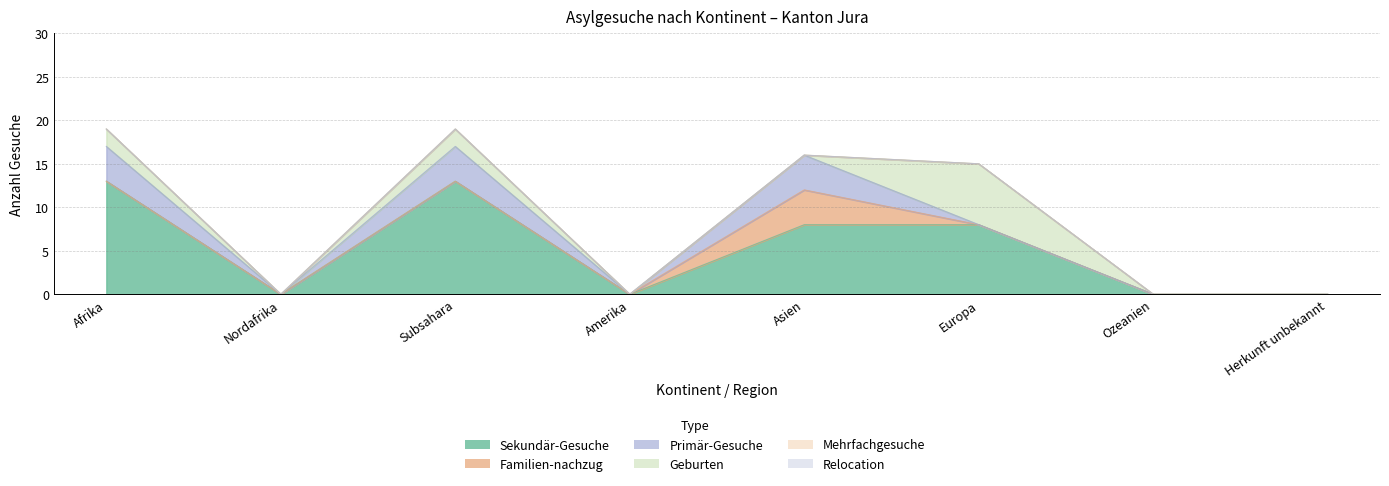

True or false: Sekundär-Gesuche and Relocation intersect in this chart.

False